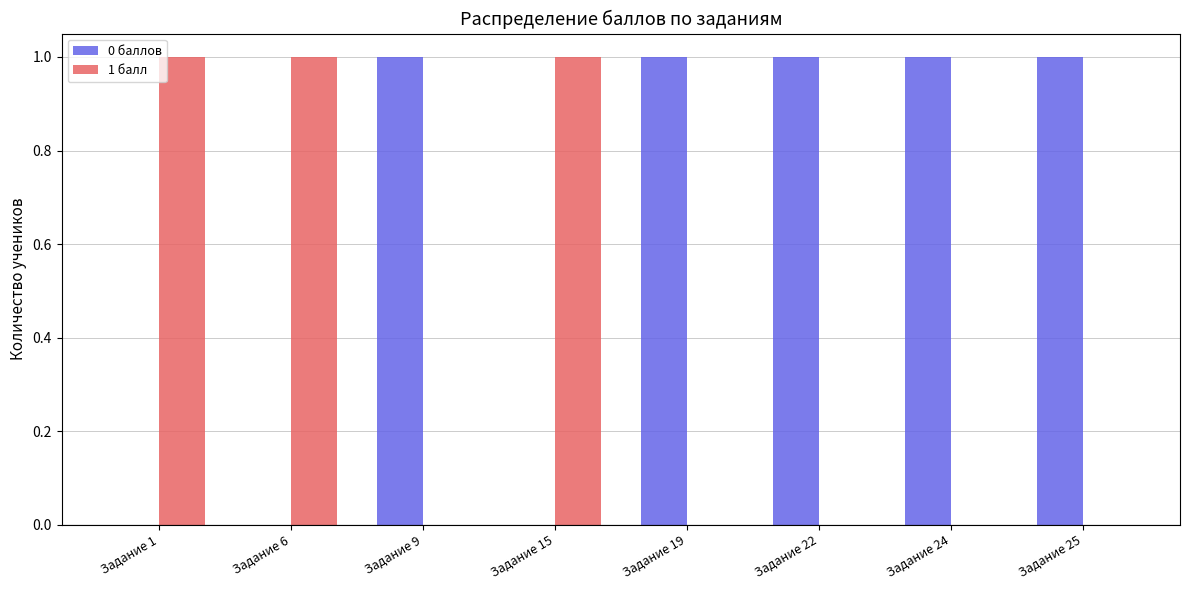

The value of 0 баллов at Задание 24 is 2. True or false?

False